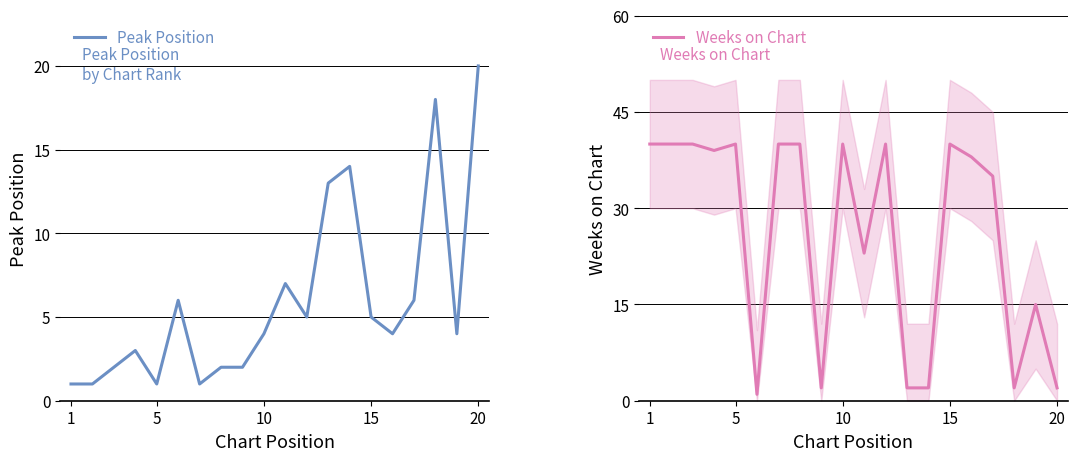

What is the lowest value of the Peak Position series?

1